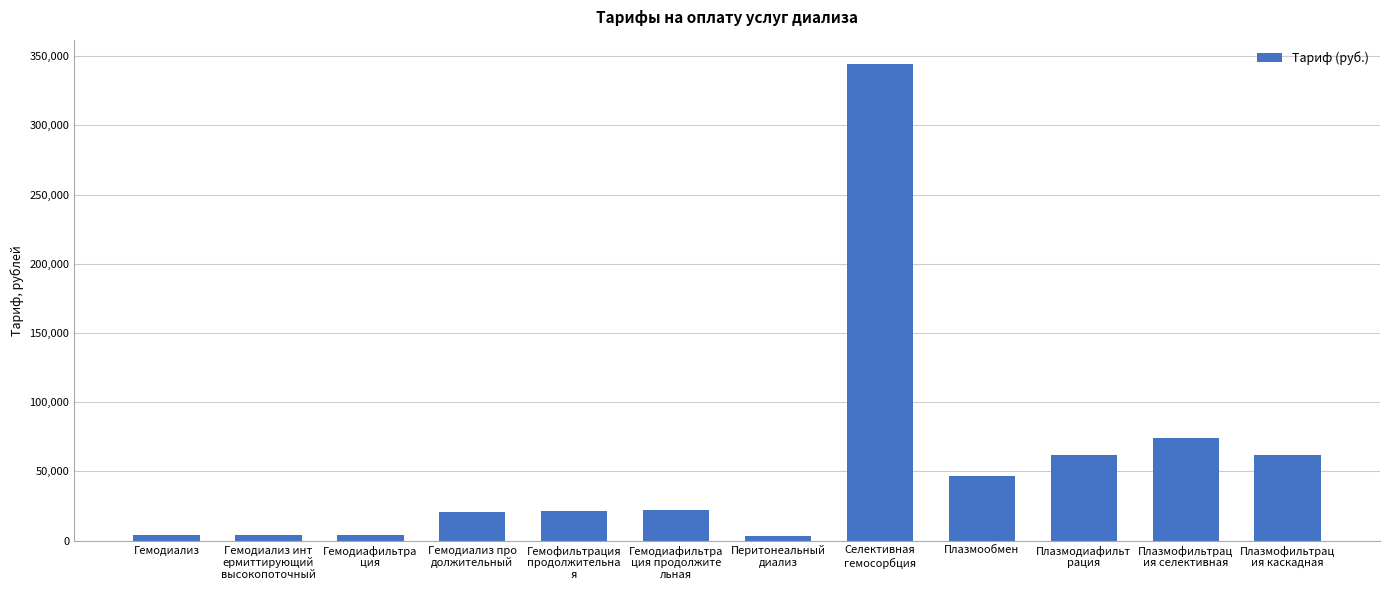

What is the value of the 6th bar from the left?

22465.1